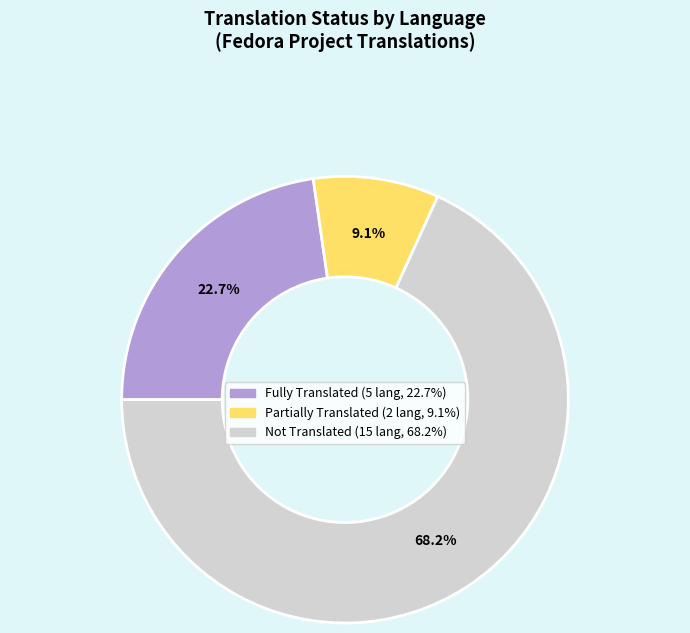

Is there any slice that represents more than half of the pie?

Yes